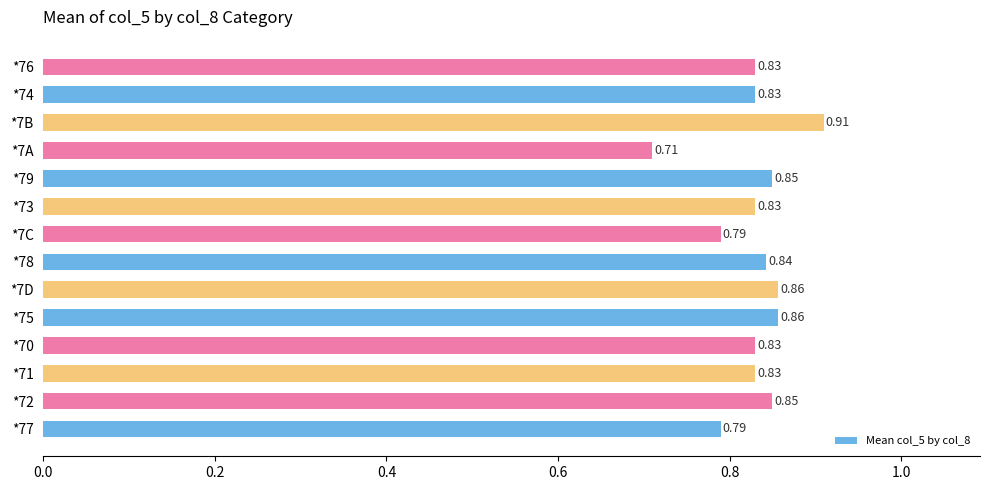

What is the sum of all values?

11.6